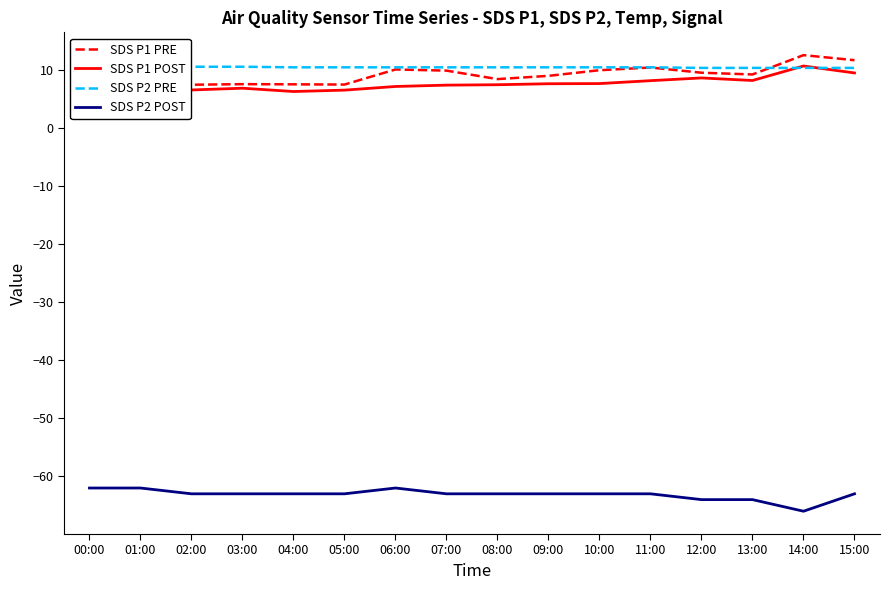

Is the value of SDS P2 POST at 07:00 greater than the value of SDS P2 PRE at 14:00?

No